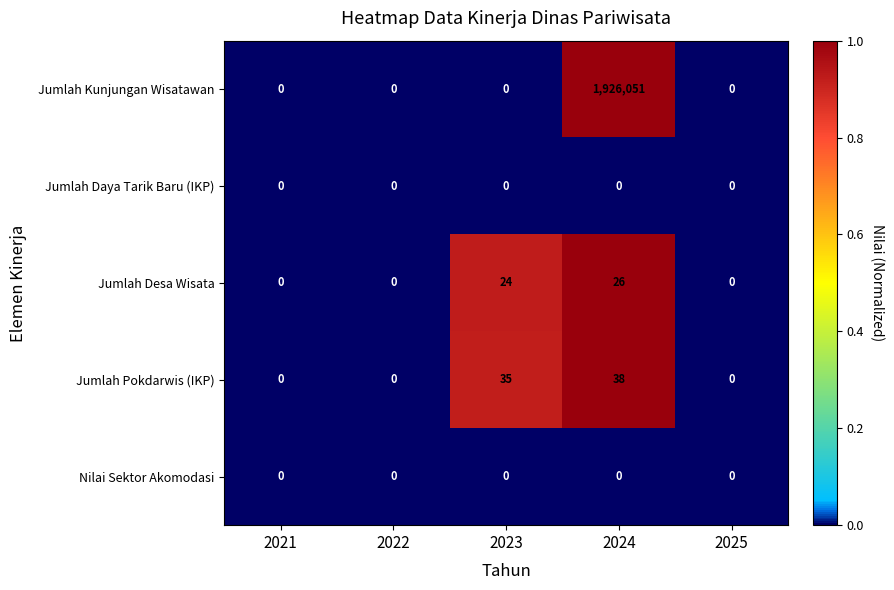

Is it true that Jumlah Pokdarwis (IKP) equals 26 at 2022?

False